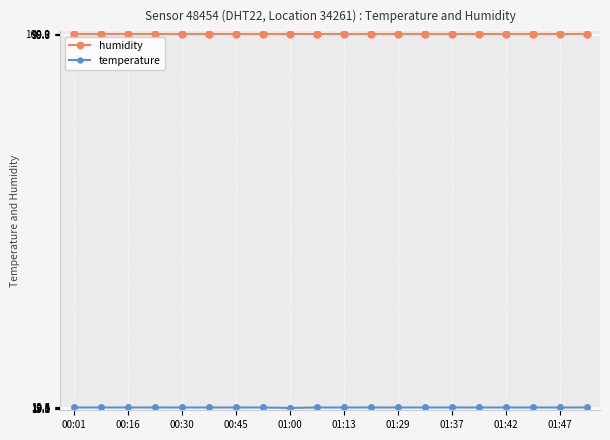

What is the average value of the humidity series?

99.9